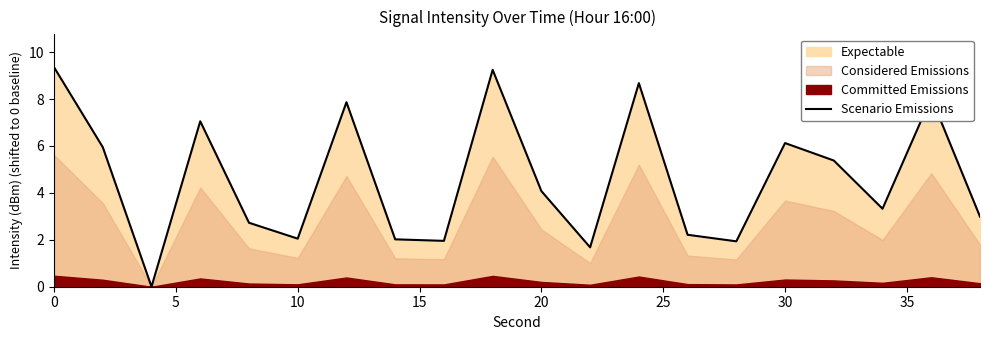

How many values are below 4?

10